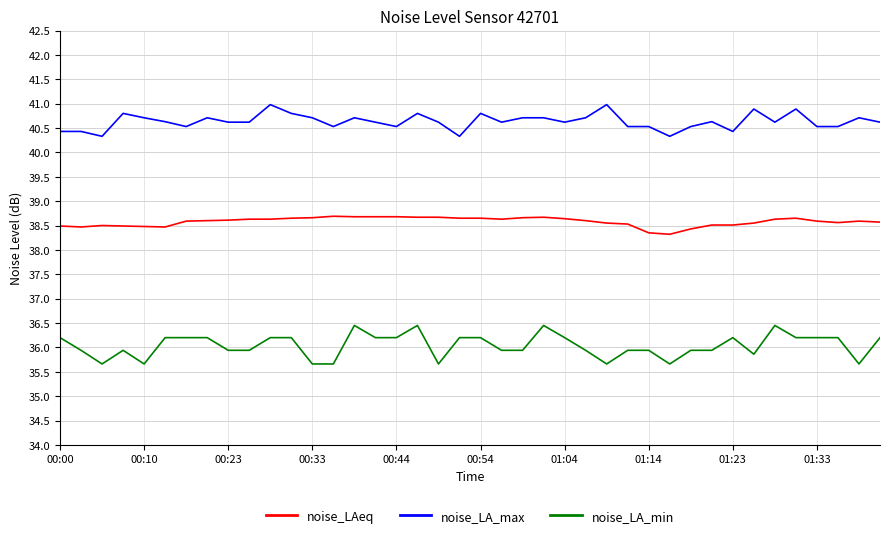

True or false: noise_LAeq and noise_LA_max intersect in this chart.

False